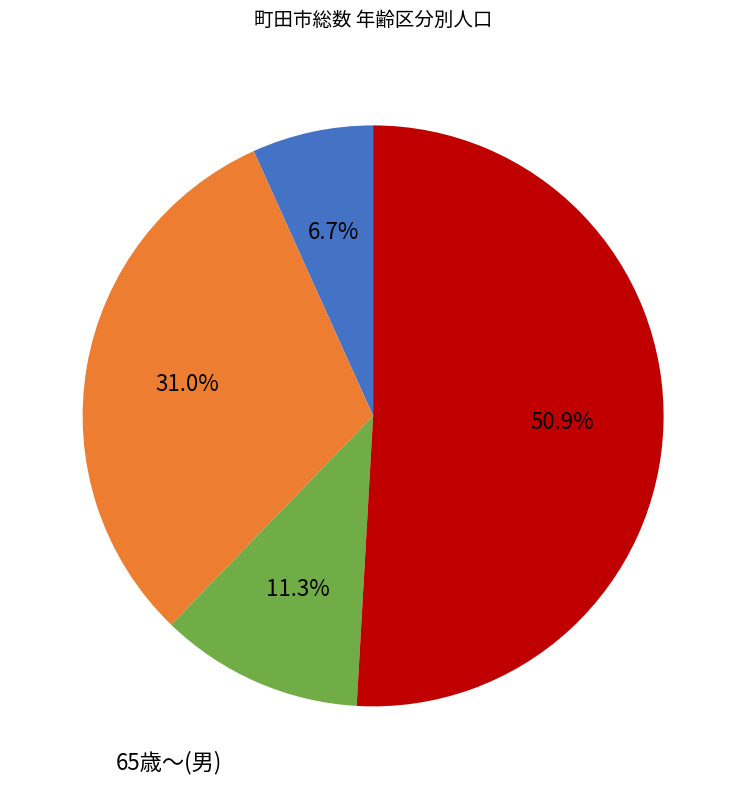

Is there any slice that represents more than half of the pie?

Yes